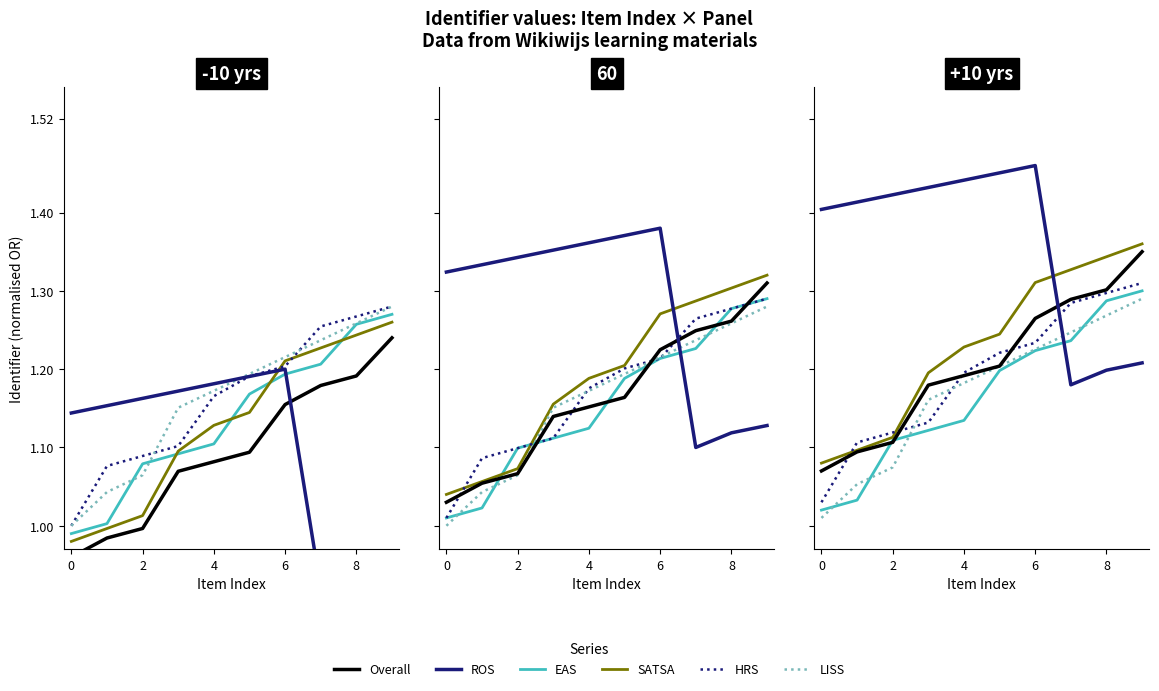

At which category is the sum across all series the highest?

9